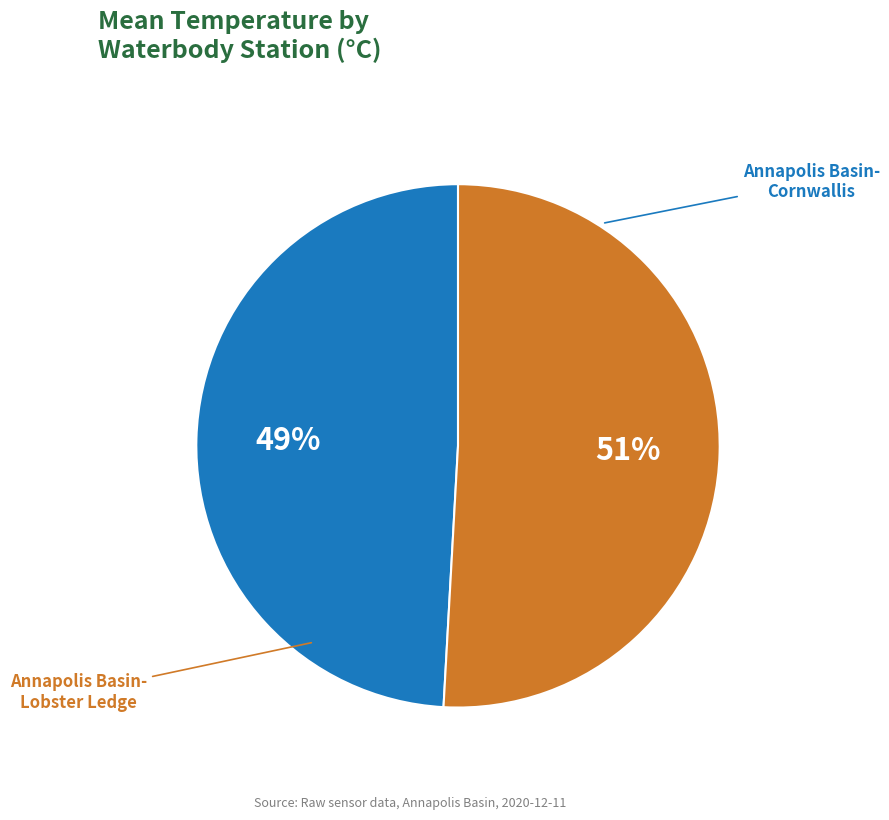

To the nearest percent, what is the difference between the largest and smallest slice percentages?

2%